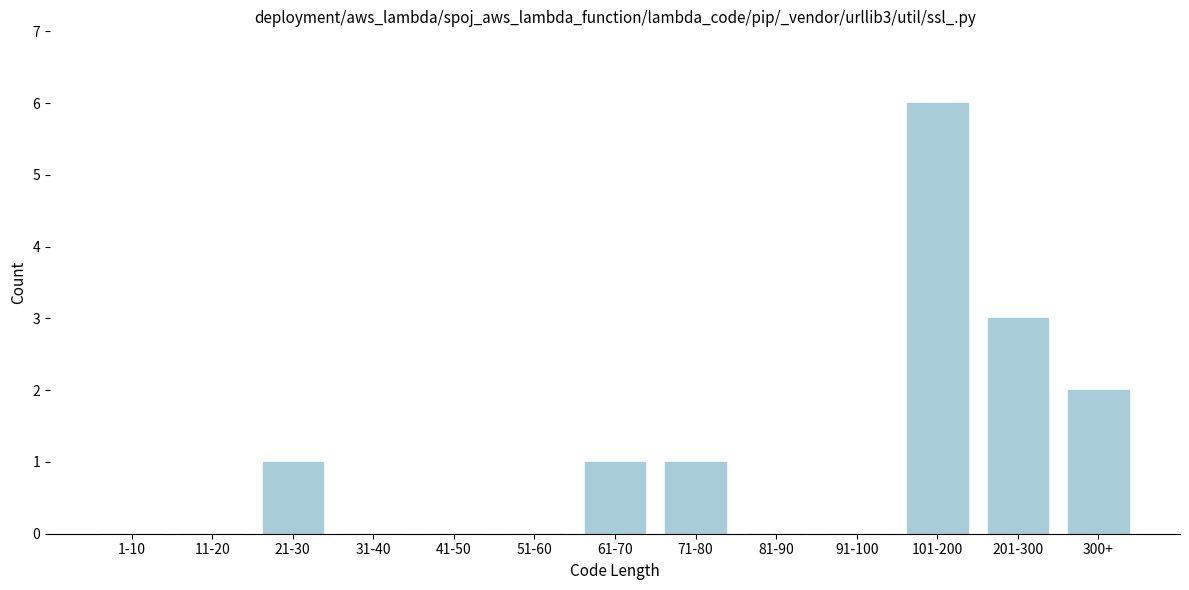

Reading left to right, what are all the values shown in this chart?

1-10=0	11-20=0	21-30=1	31-40=0	41-50=0	51-60=0	61-70=1	71-80=1	81-90=0	91-100=0	101-200=6	201-300=3	300+=2